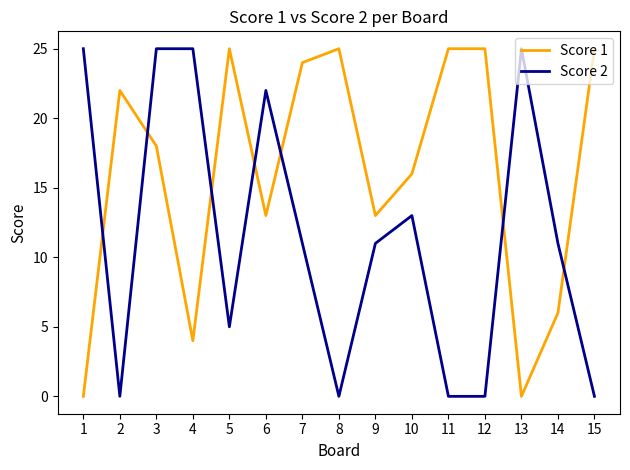

Read the Score 1 value at 11, to the nearest 5.

25